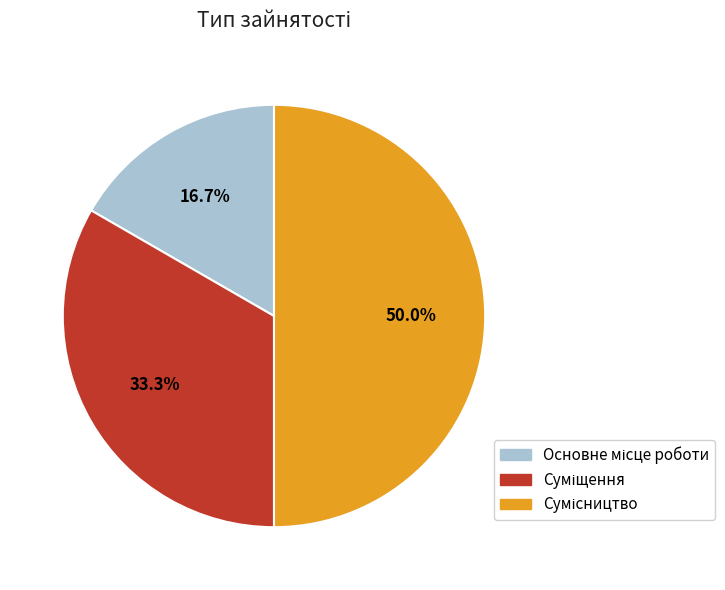

Is there a majority slice in this chart?

No